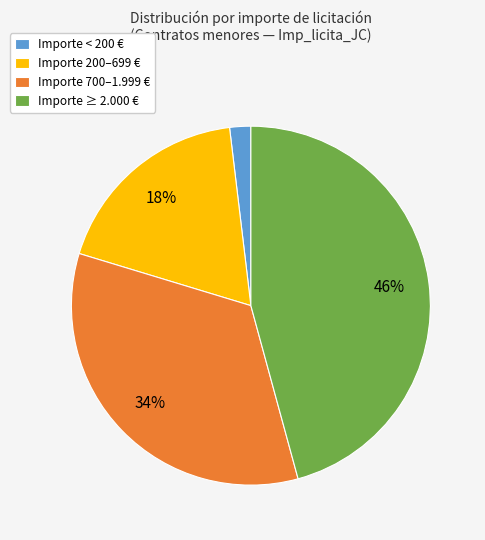

The Importe ≥ 2.000 € slice represents 46% of the pie. True or false?

True